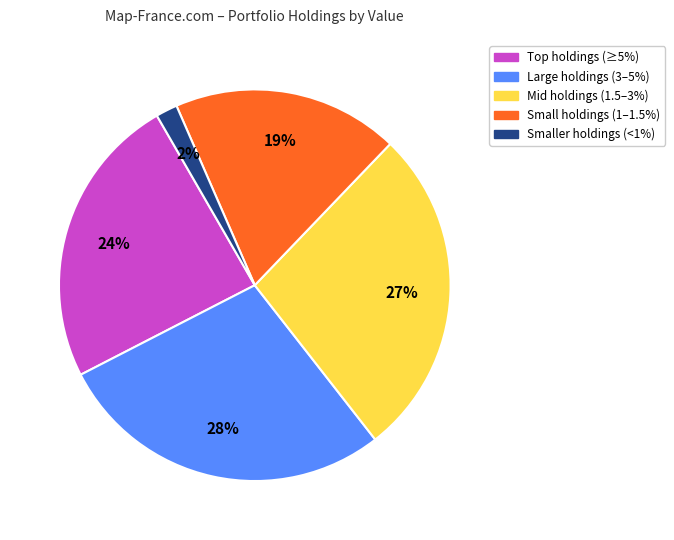

Is there a majority slice in this chart?

No